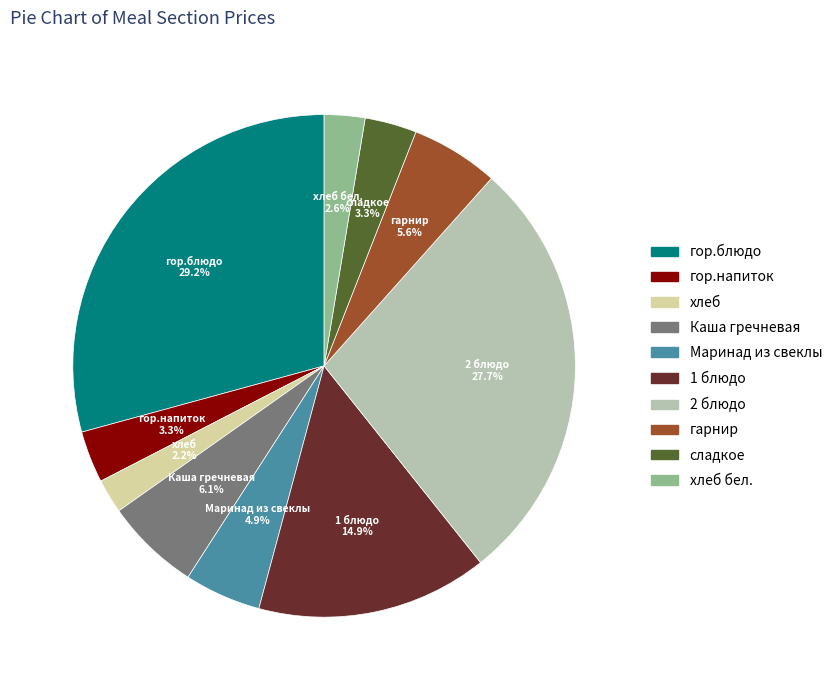

Does any single category account for the majority?

No